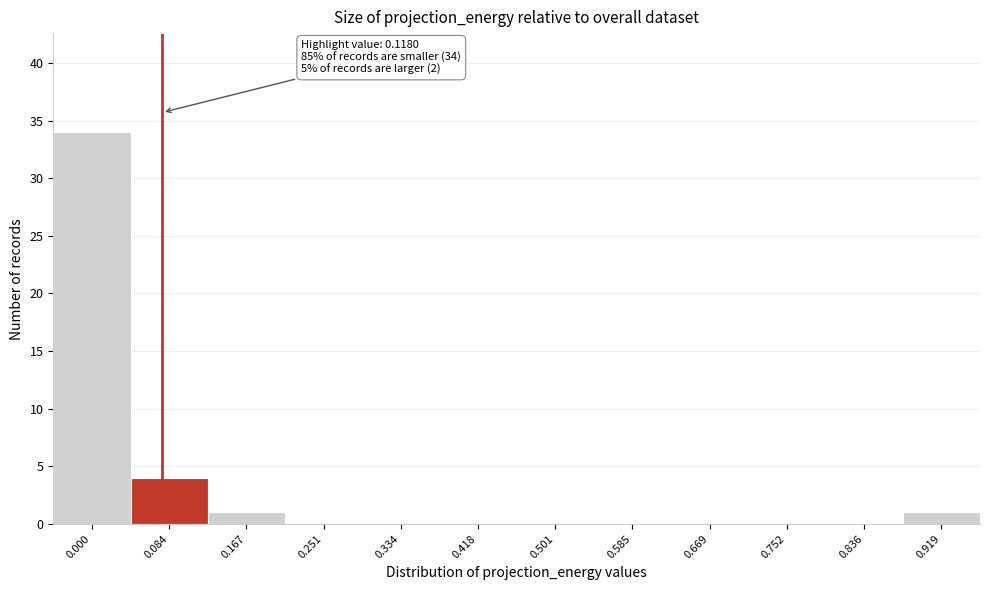

Reading left to right, what are all the values shown in this chart?

0.000=34	0.084=4	0.167=1	0.251=0	0.334=0	0.418=0	0.501=0	0.585=0	0.669=0	0.752=0	0.836=0	0.919=1